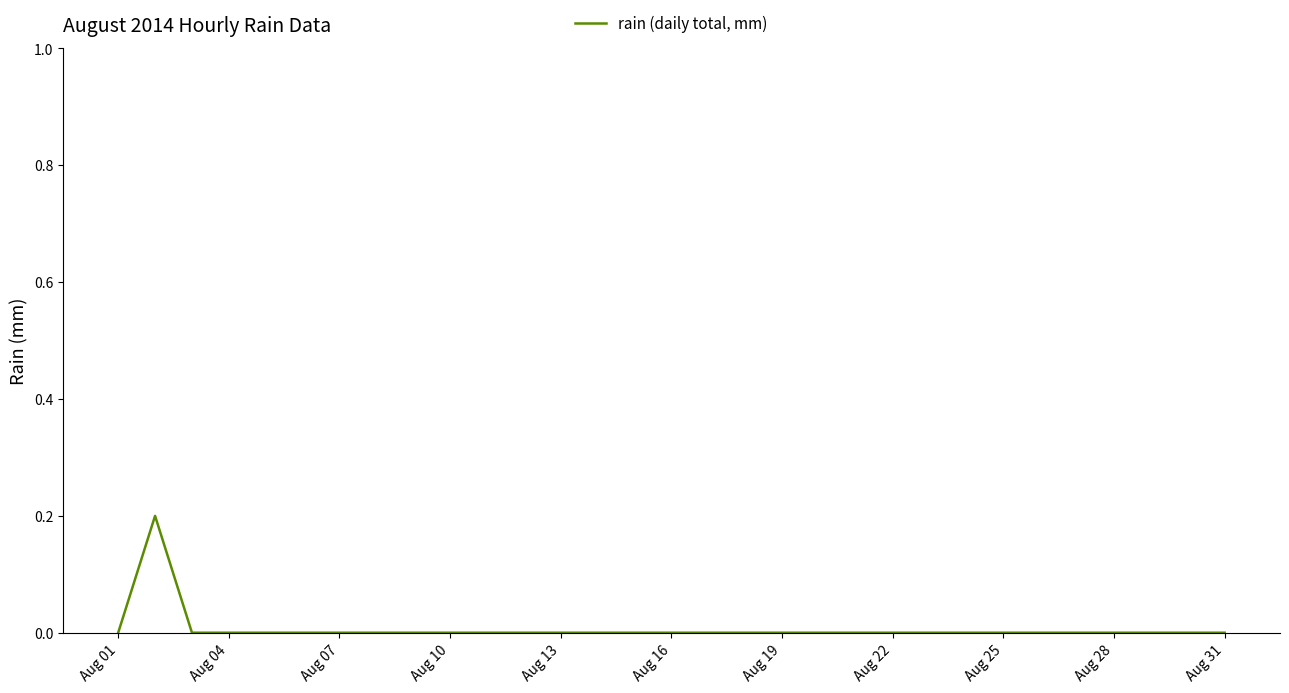

How many lines are shown in the chart?

1